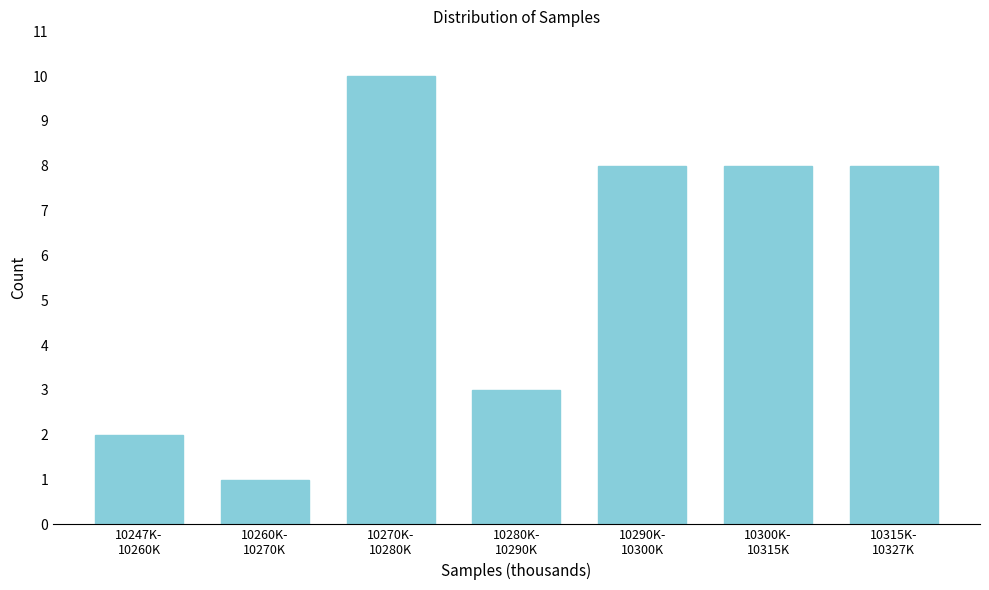

Reading left to right, list all the values displayed in this chart.

2	1	10	3	8	8	8